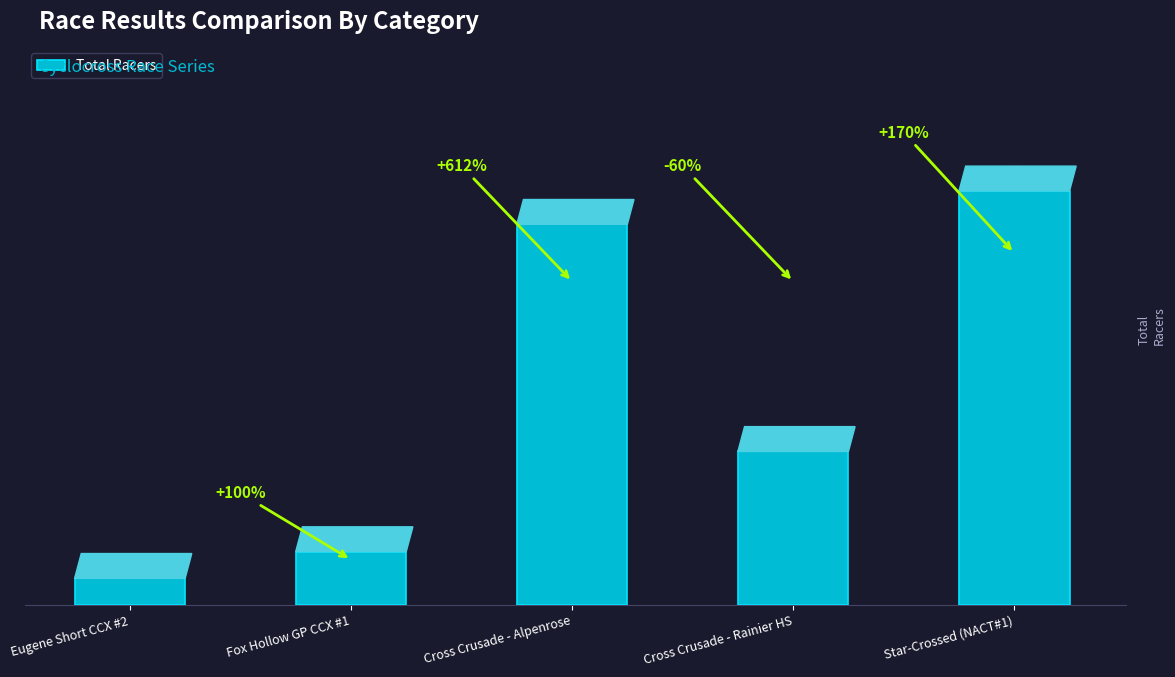

What position from the left is Cross Crusade - Alpenrose?

3